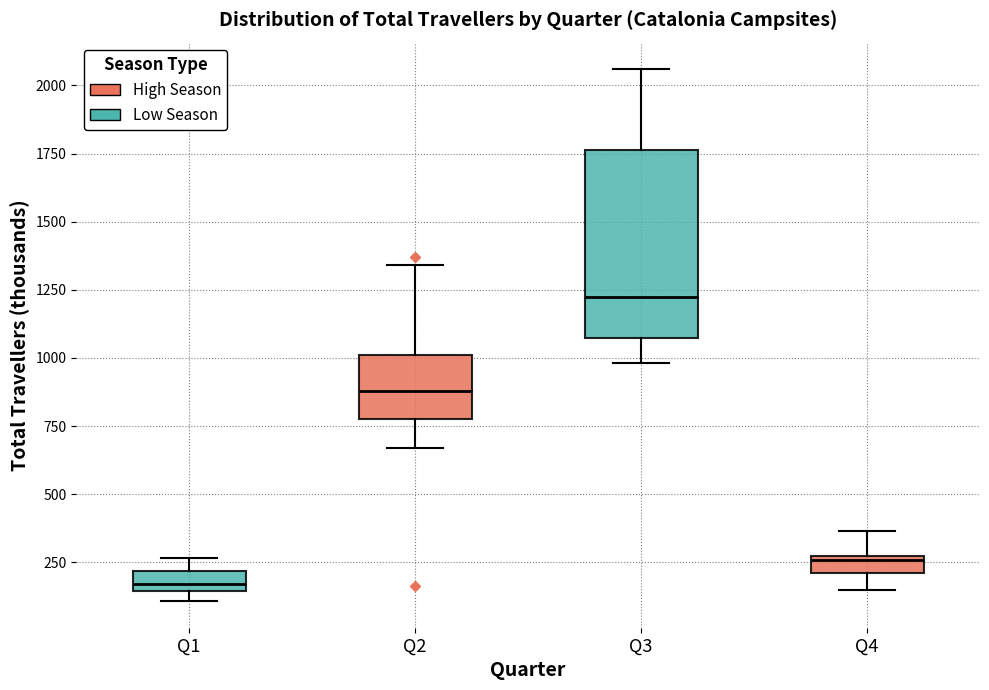

Which box has the highest median line?

Q3